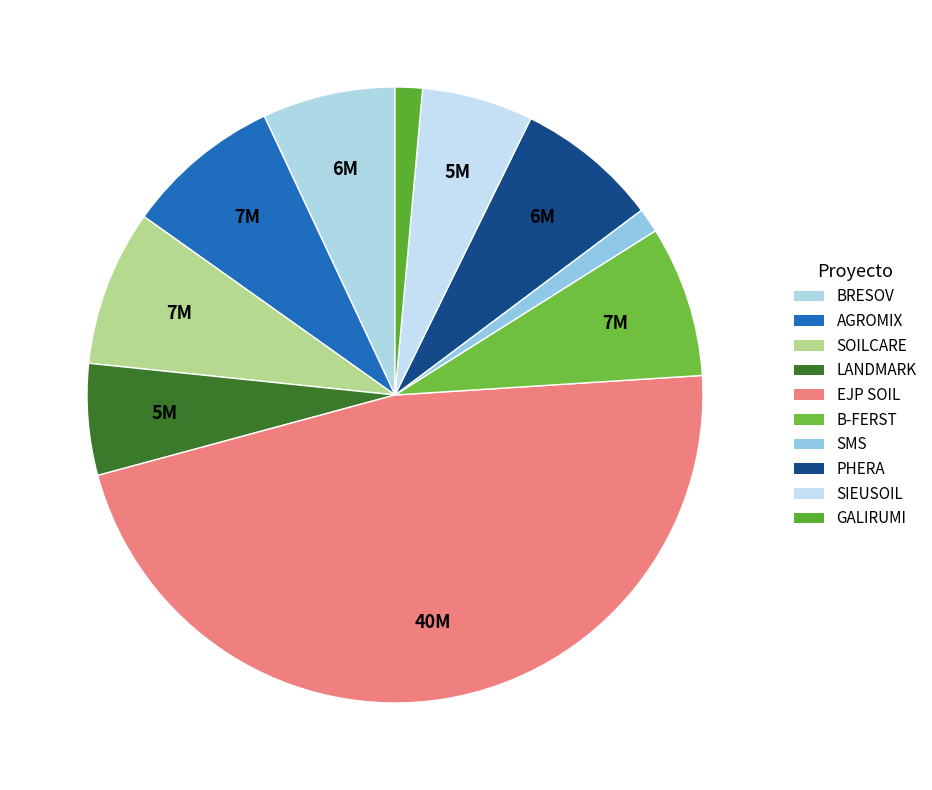

To the nearest percent, what is the average slice percentage?

10%